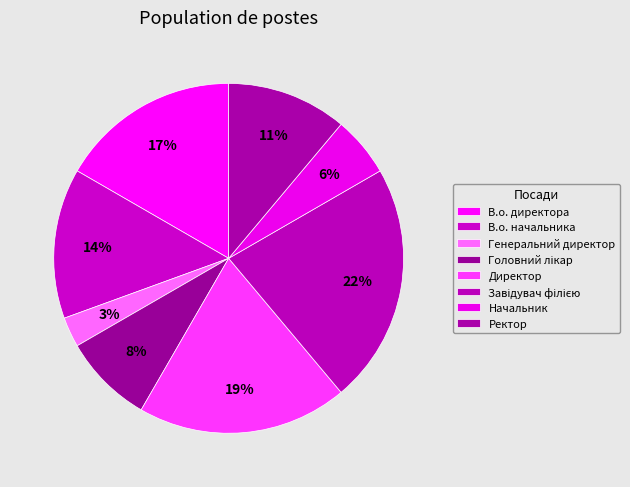

How many slices are in this pie chart?

8